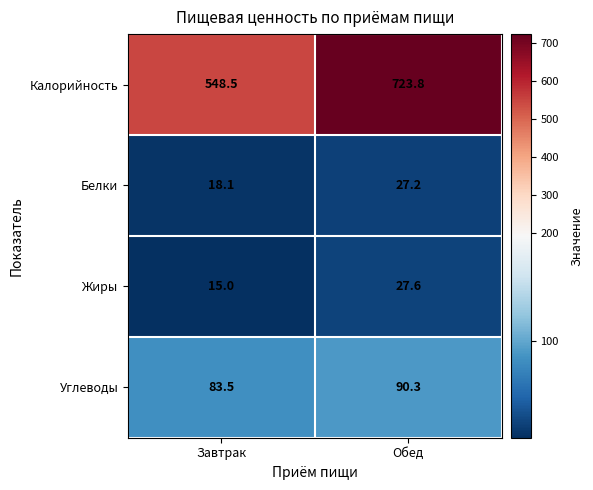

What is the spread (max minus min) of values at Обед?

696.6